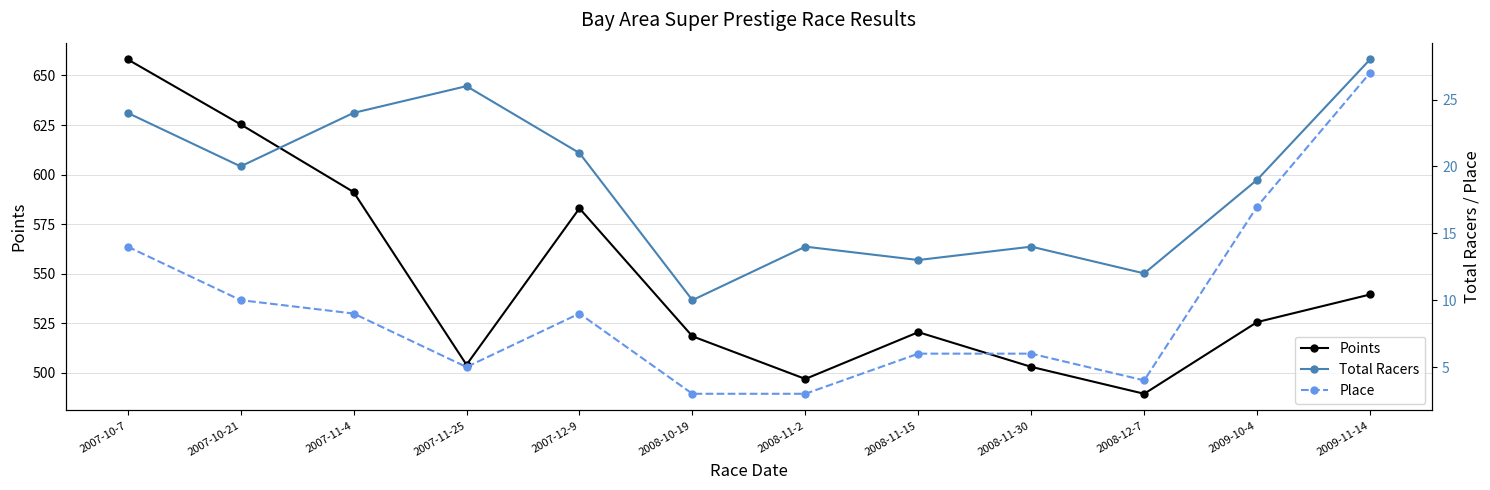

Which series has the largest total across all categories?

Points